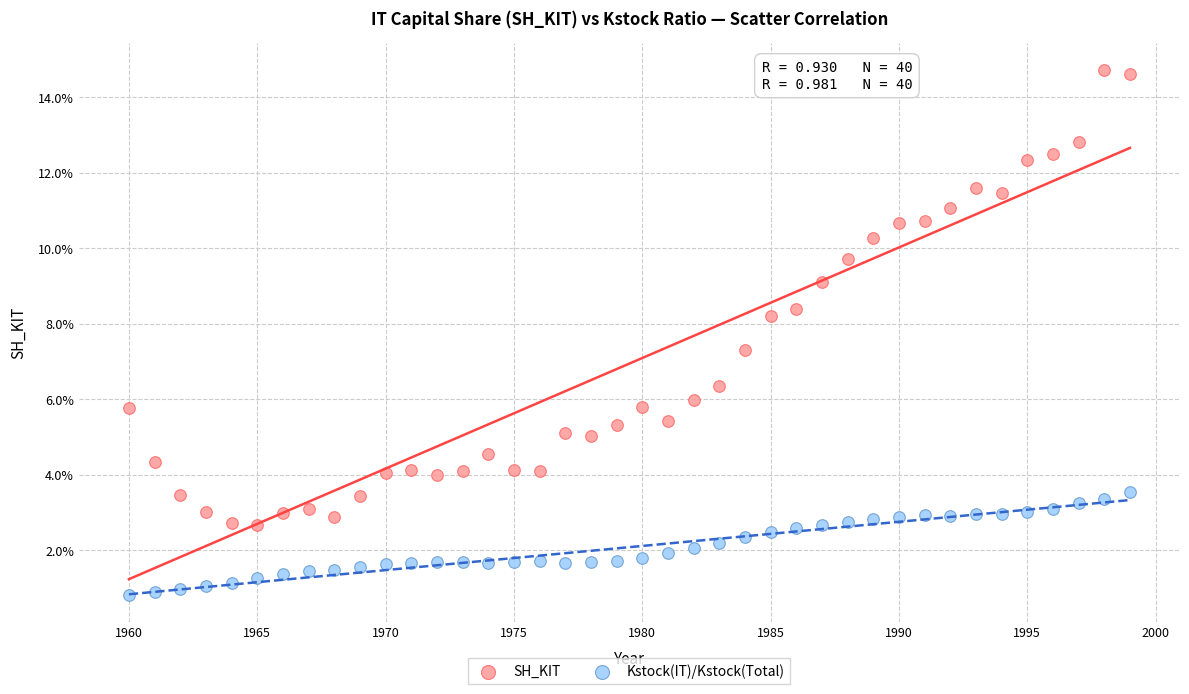

What are all the series names shown in the legend?

SH_KIT, Kstock(IT)/Kstock(Total)